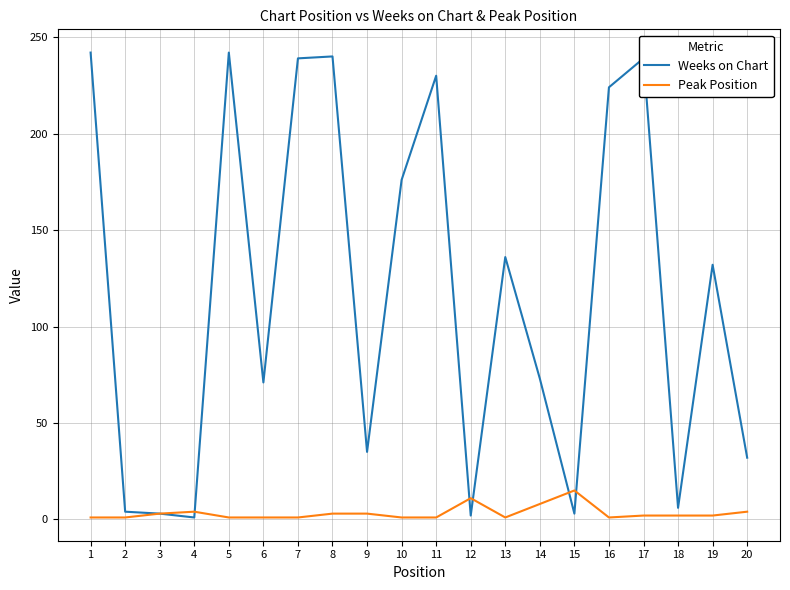

Is it true that Weeks on Chart equals 230 at 11?

True